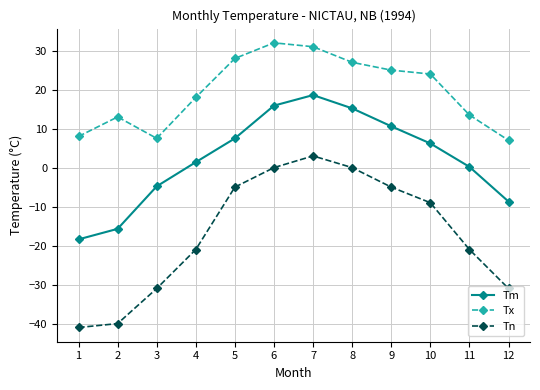

How many values in the Tn series exceed -9?

5